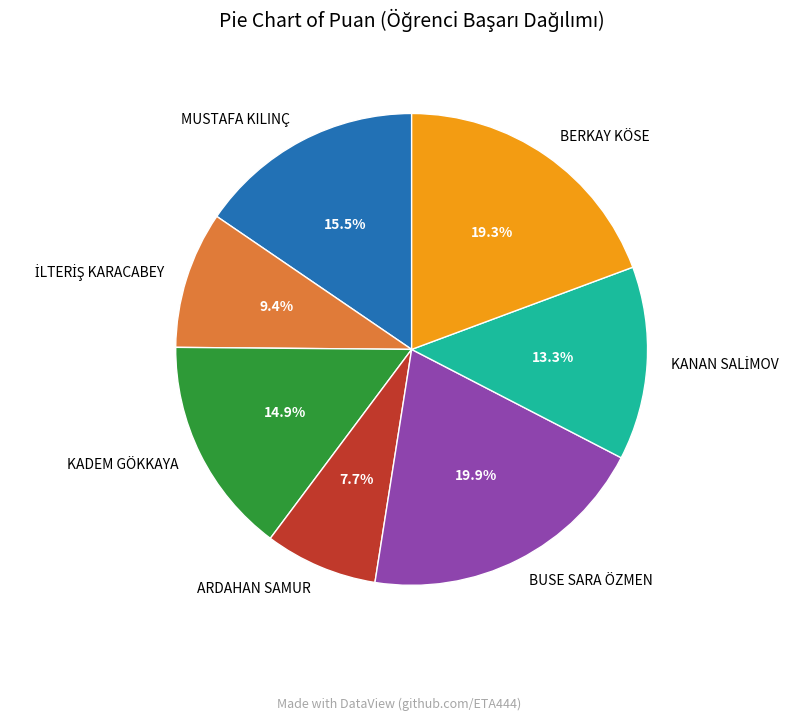

What is the largest slice in the pie chart?

BUSE SARA ÖZMEN